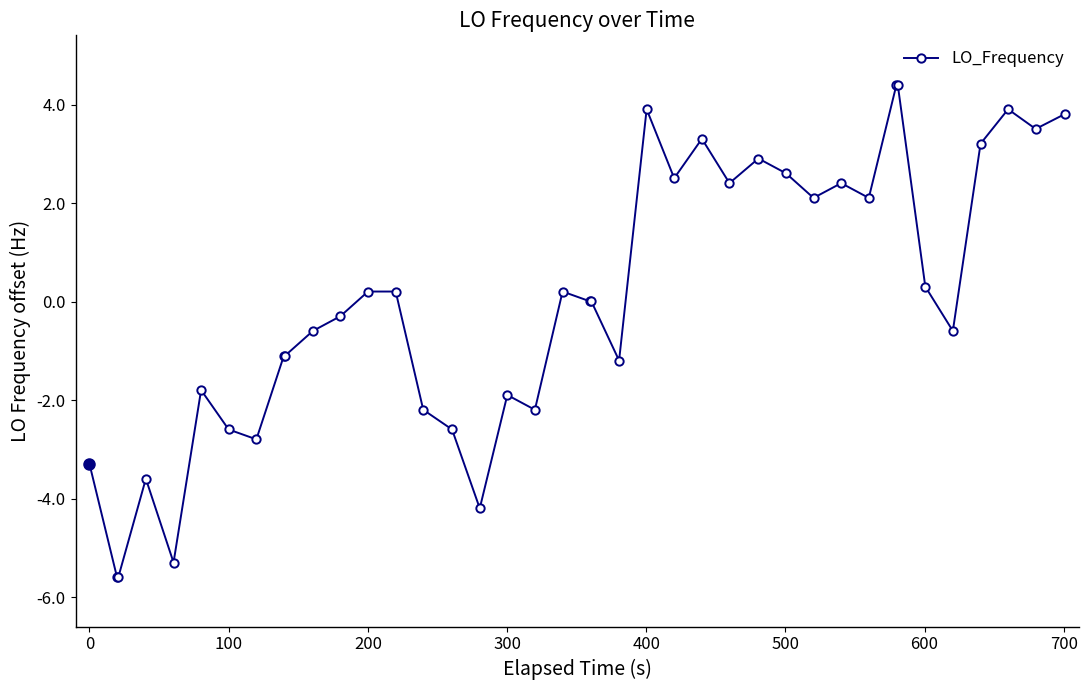

What is the minimum value shown in the chart?

-5.6